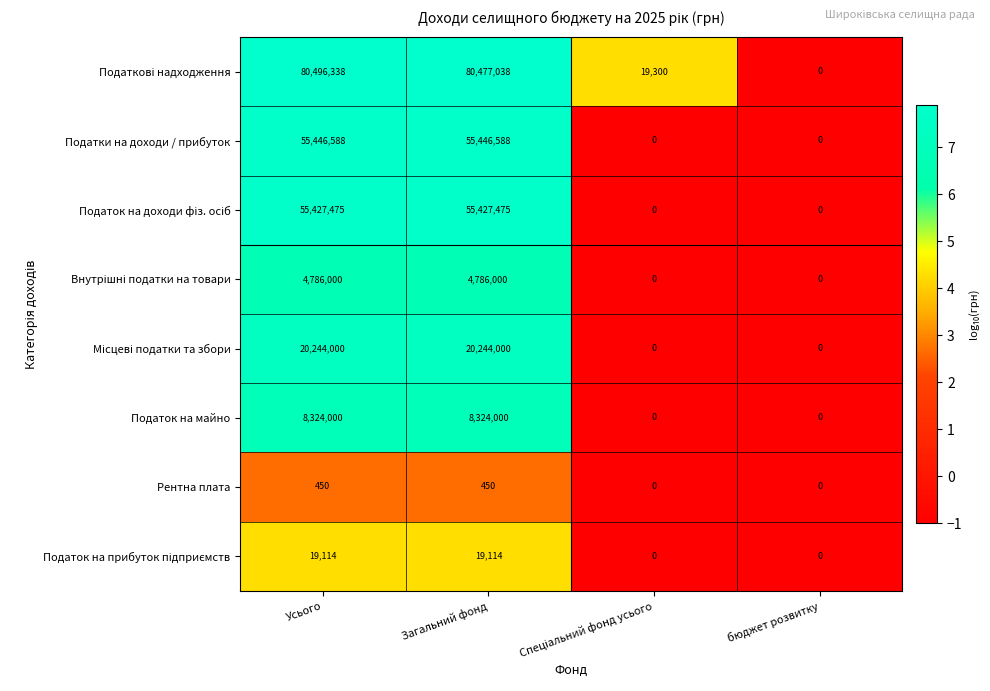

How many Рентна плата values are between 0 and 450?

4